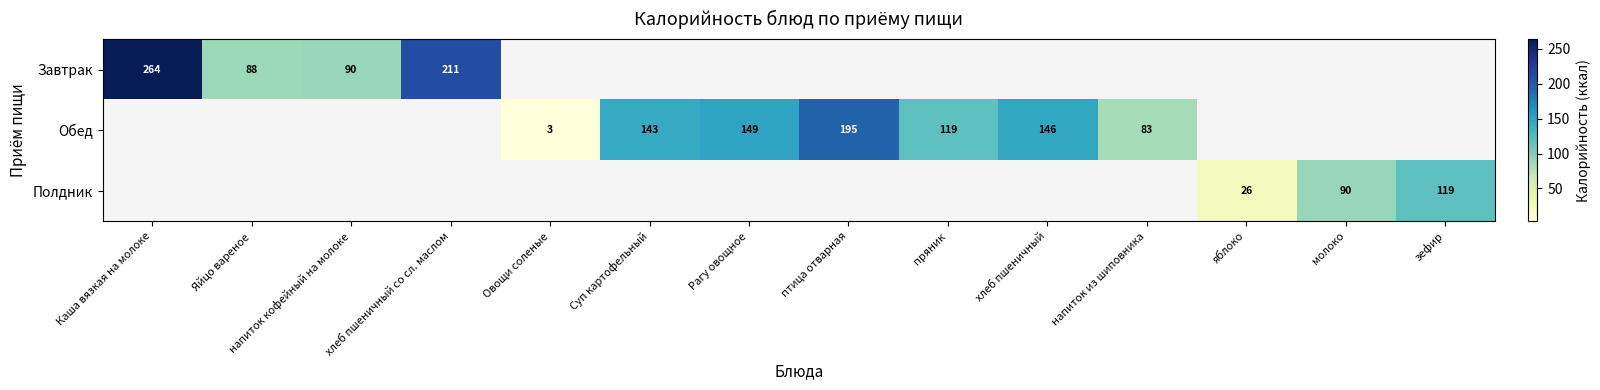

Is it true that Полдник equals 59.0 at зефир?

False